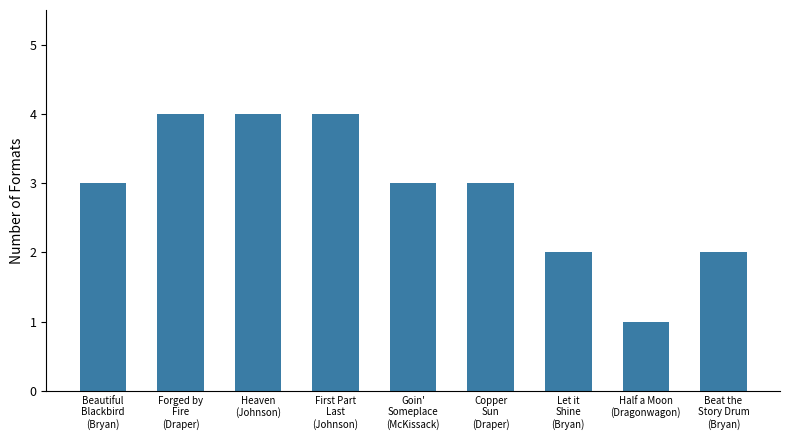

What is the difference between the maximum and minimum values?

3